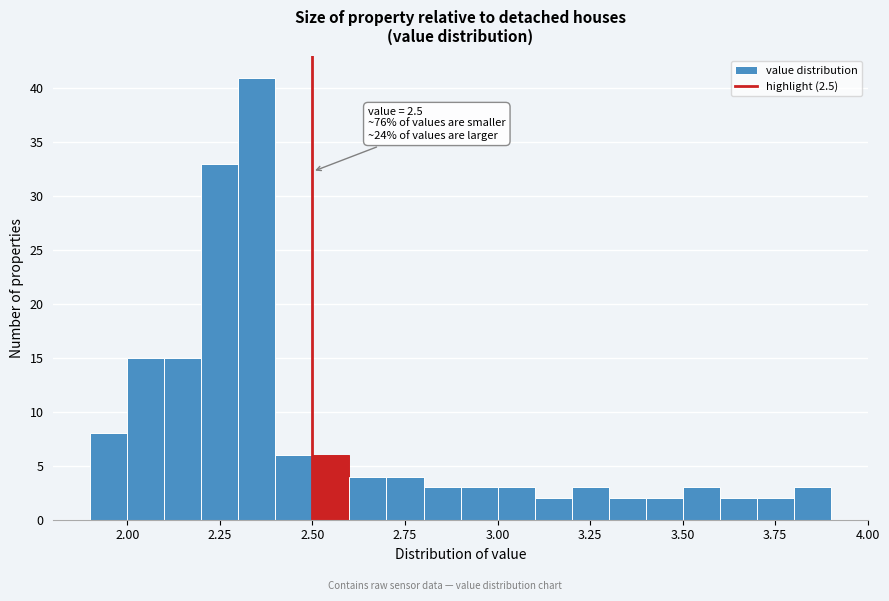

Read against the x-axis, roughly where is the centre of the tallest bar?

2.35